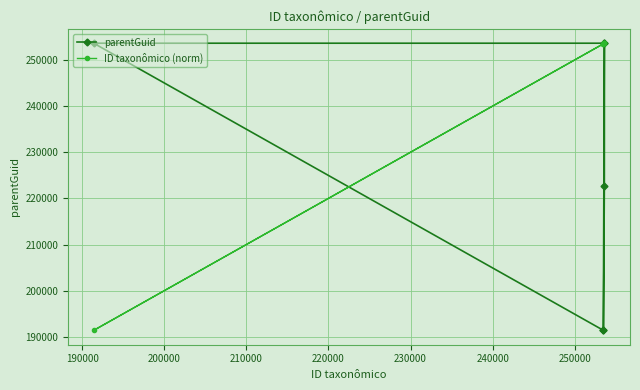

How many data points in ID taxonômico (norm) are above 253595?

3